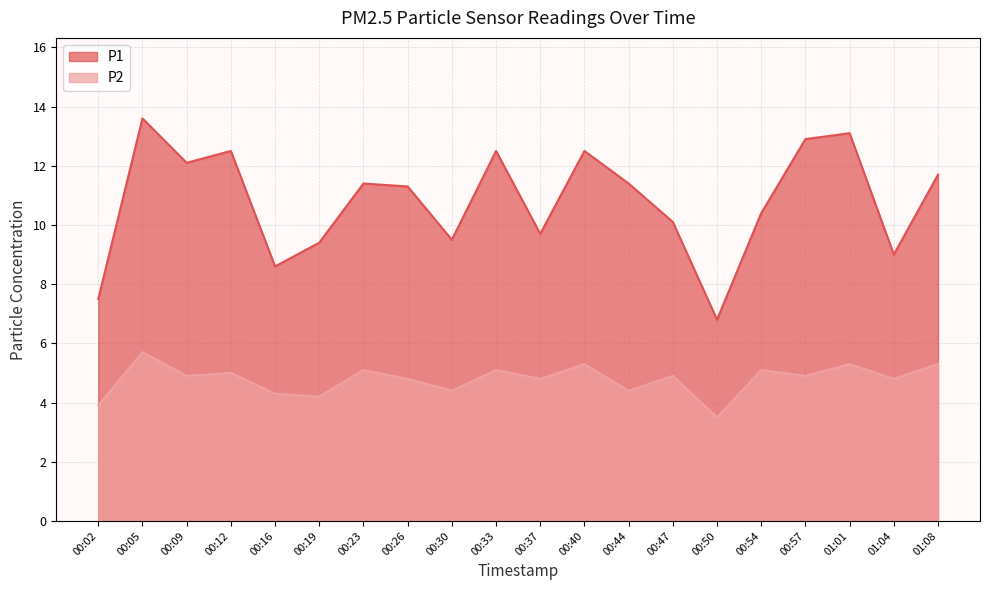

The value of P2 at 00:19 is 4.2. True or false?

True